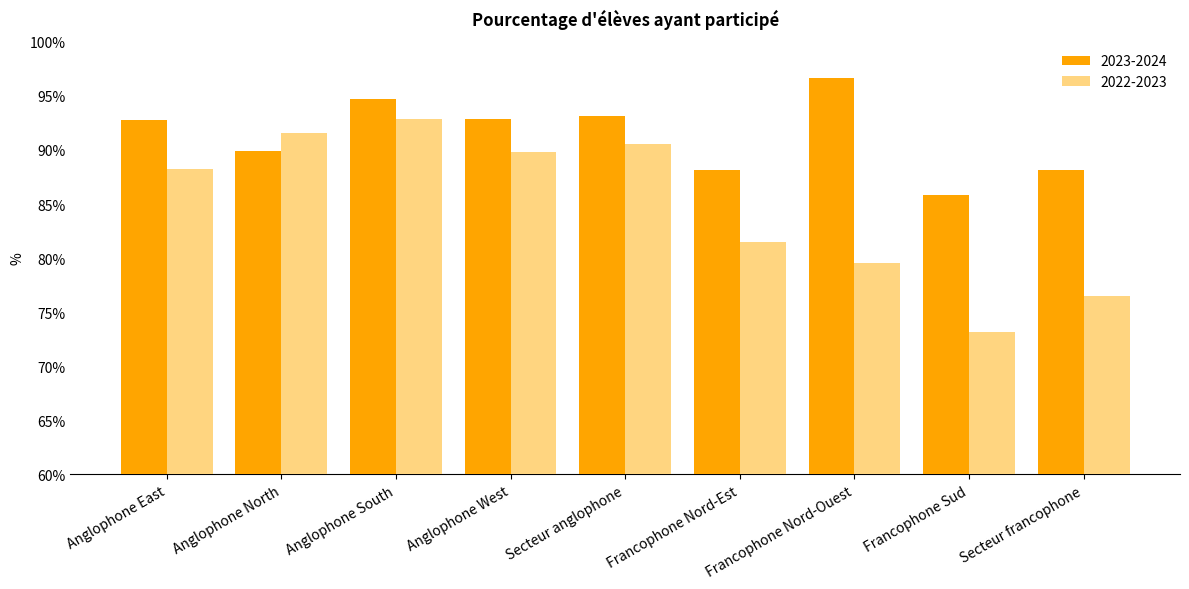

The 2023-2024 series shows 119.5 at Francophone Sud. True or false?

False